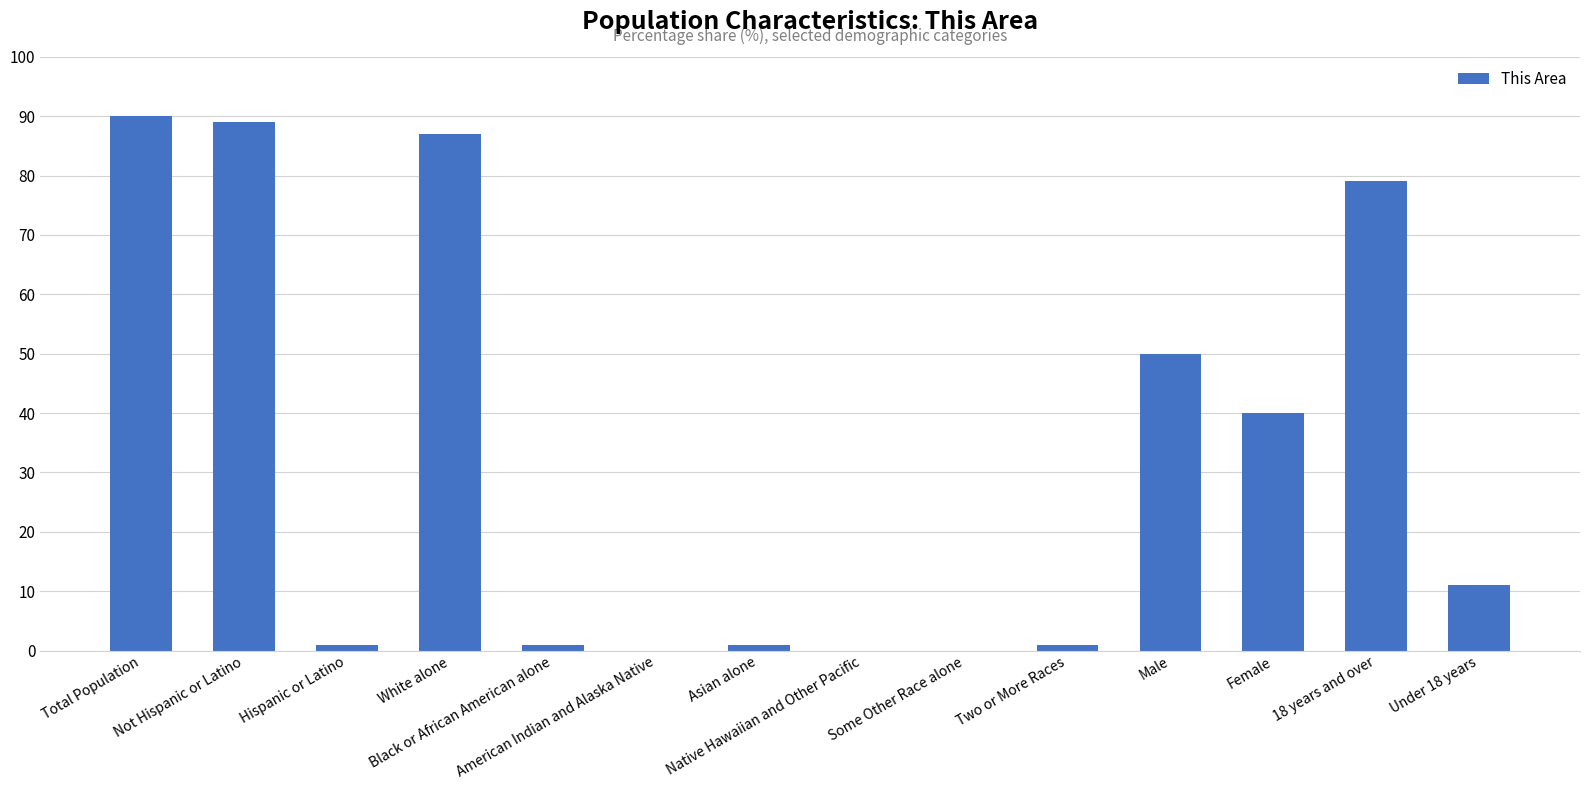

Approximately how many times larger is the value at Female compared to White alone?

0.5